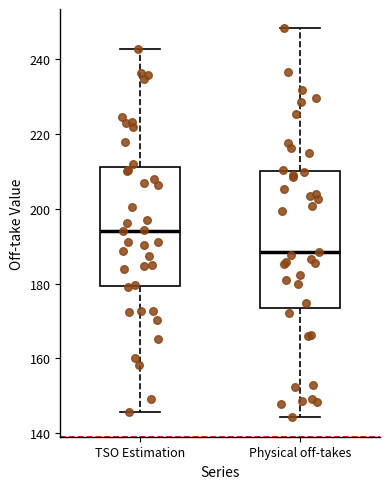

Where is the upper edge of the box for TSO Estimation on the y-axis? The values are not printed on the chart, so give them approximately, as read against the axis.

212